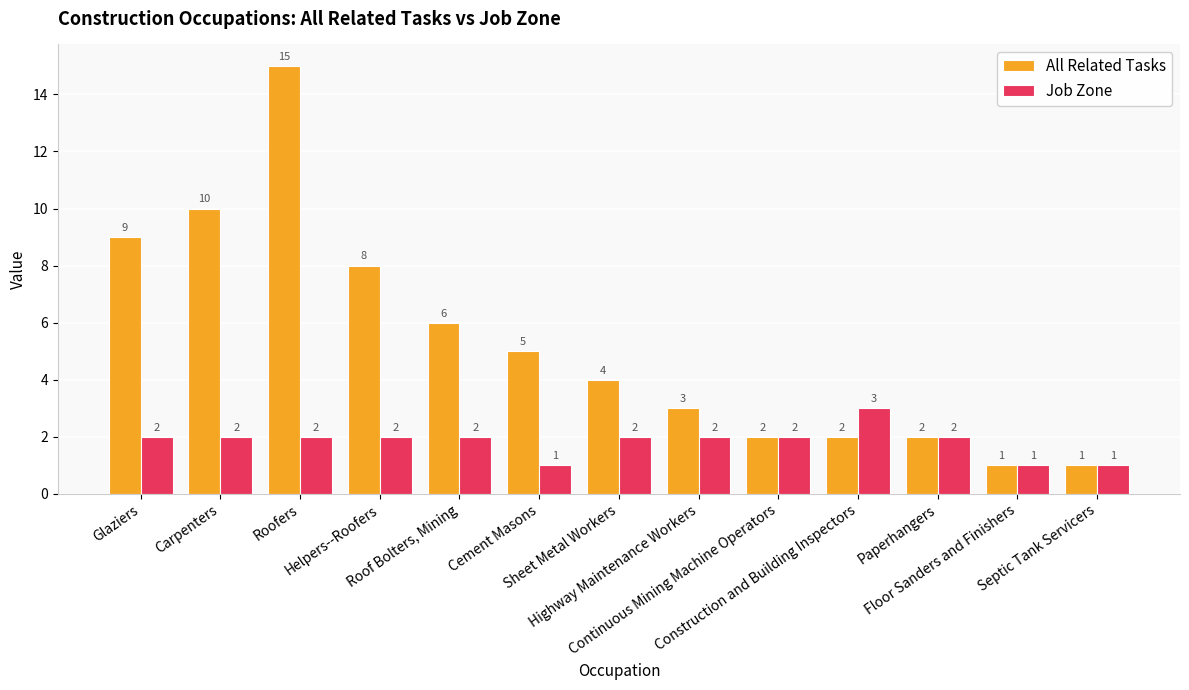

At which category is the sum across all series the highest?

Roofers